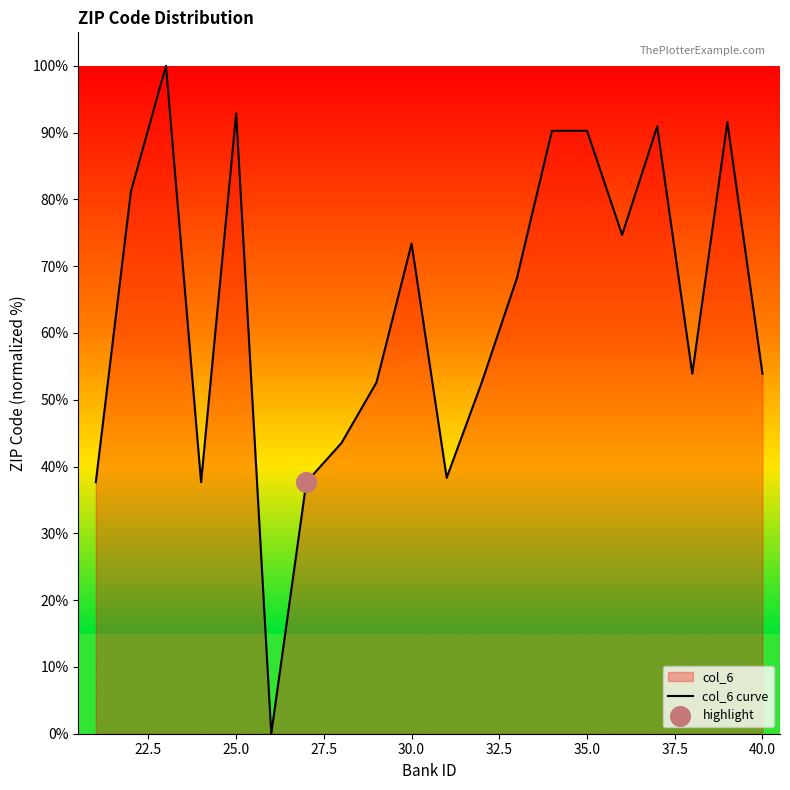

What is the greatest value displayed?

100.0